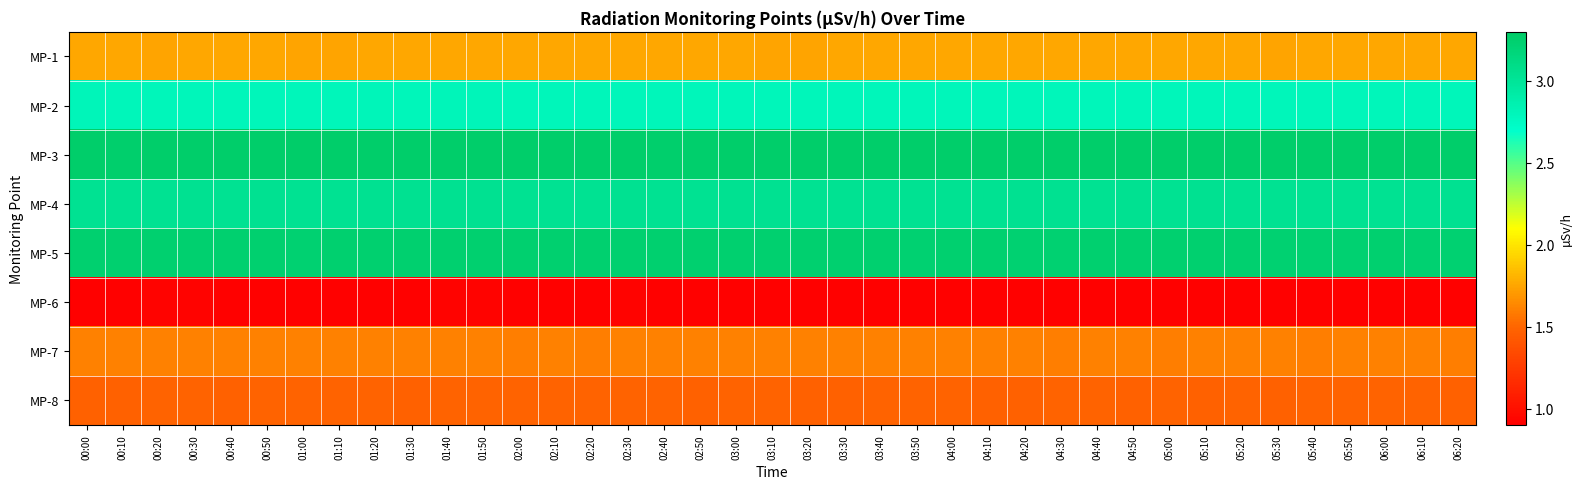

At 02:30, list the series in order from largest to smallest.

MP-3, MP-5, MP-4, MP-2, MP-1, MP-7, MP-8, MP-6